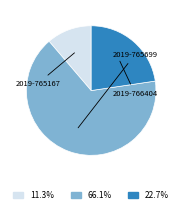

The 2019-766404 slice represents 23% of the pie. True or false?

True